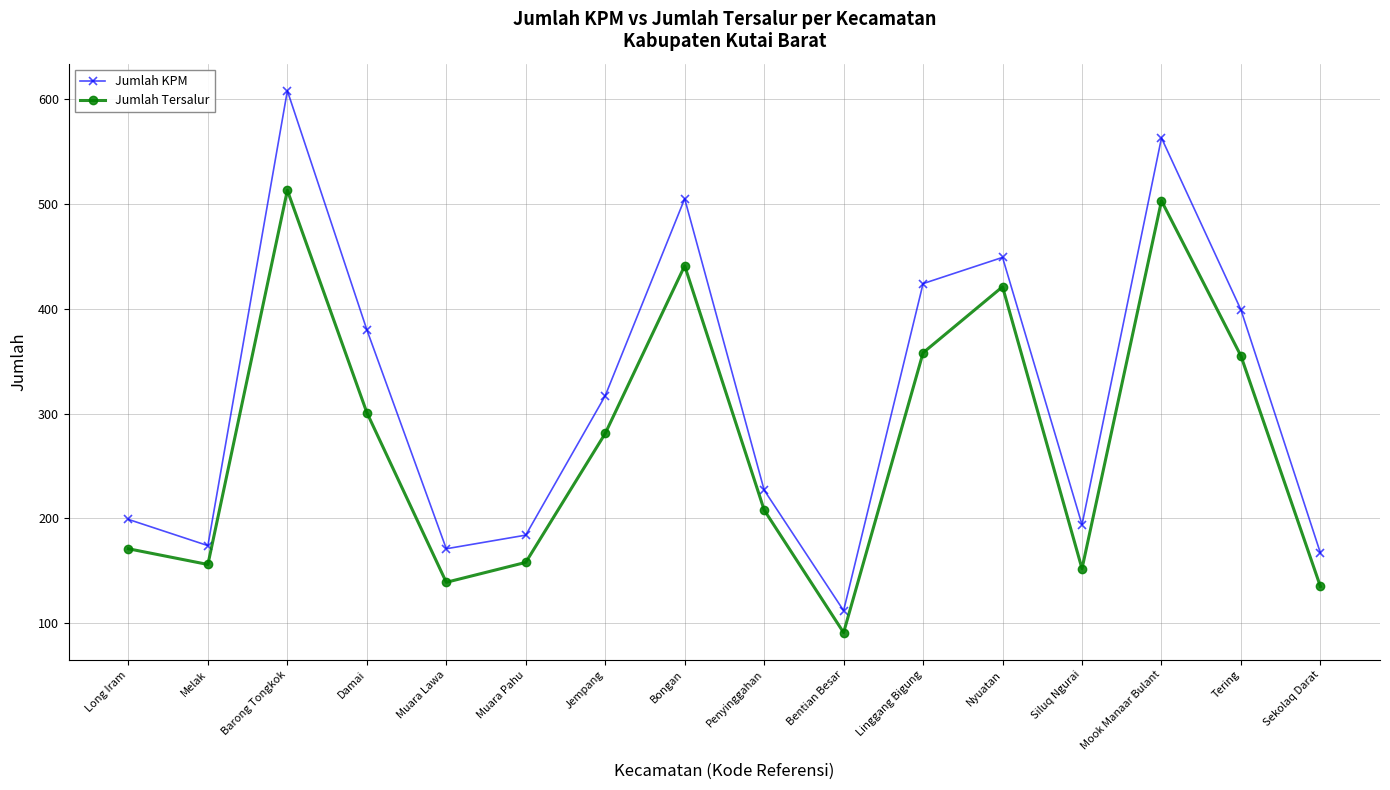

True or false: Jumlah Tersalur and Jumlah KPM intersect in this chart.

False